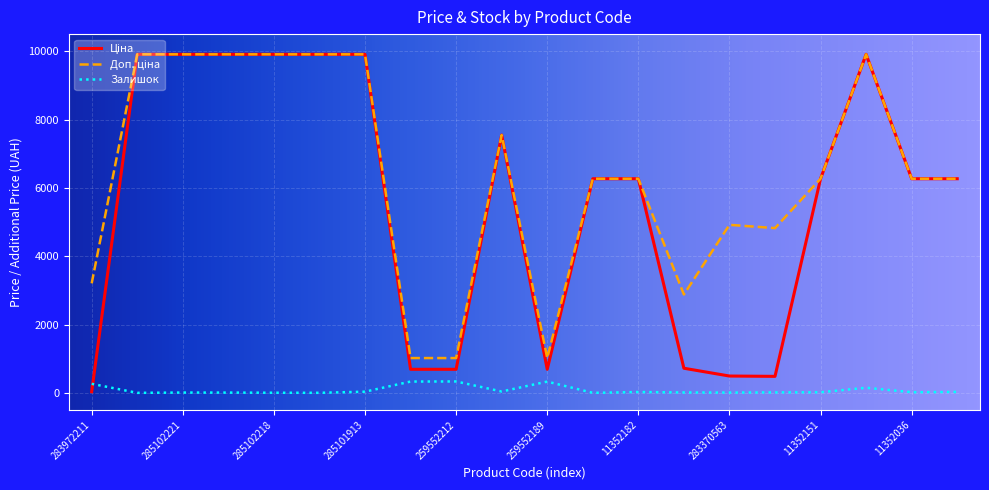

What is the greatest value displayed?

9908.5